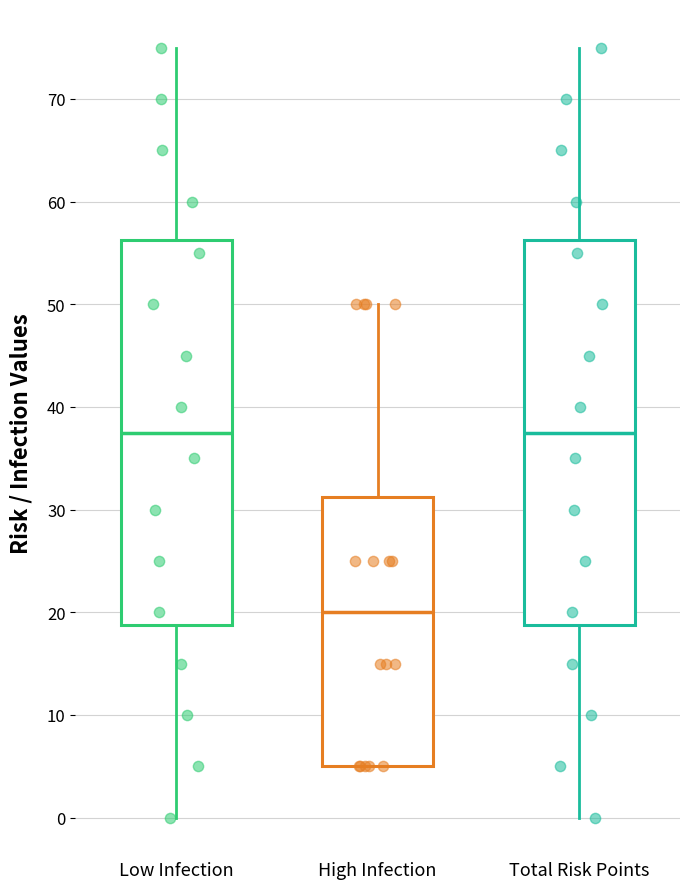

Reading left to right, transcribe this box plot: for each box, give where its median line is, the range the box spans, and where its two whiskers end, as read against the y-axis. The values are not printed on the chart, so give them approximately, as read against the axis.

Low Infection: median 38, box 19 to 56, whiskers 0 to 75
High Infection: median 20, box 5 to 31, whiskers 5 to 50
Total Risk Points: median 38, box 19 to 56, whiskers 0 to 75